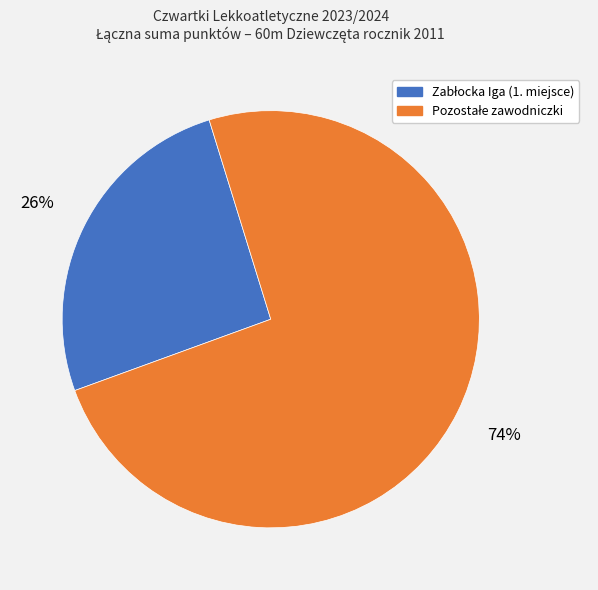

Count the number of slices in the pie.

2